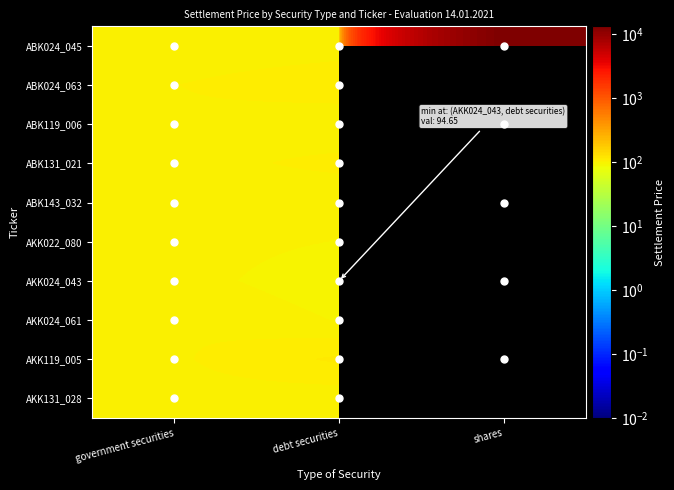

What is the maximum value shown in the chart?

13124.6